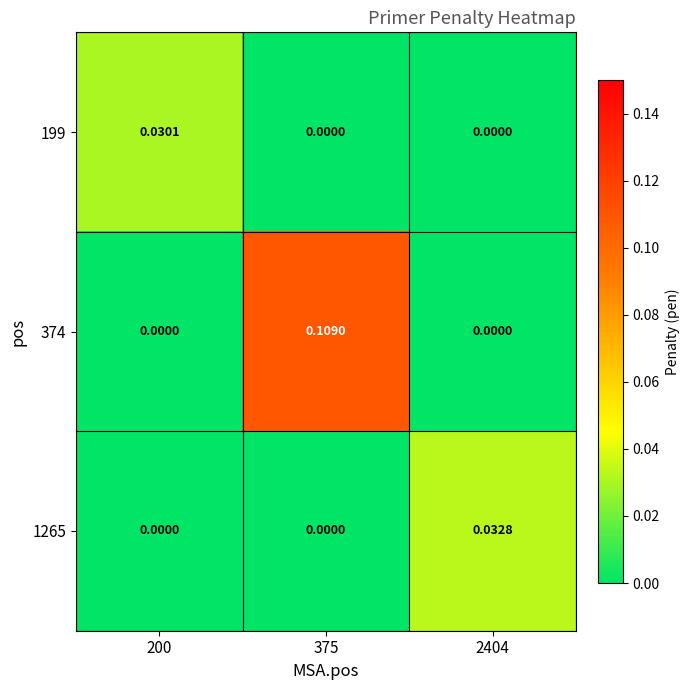

Is the value of 199 at 200 greater than the value of 1265 at 375?

Yes